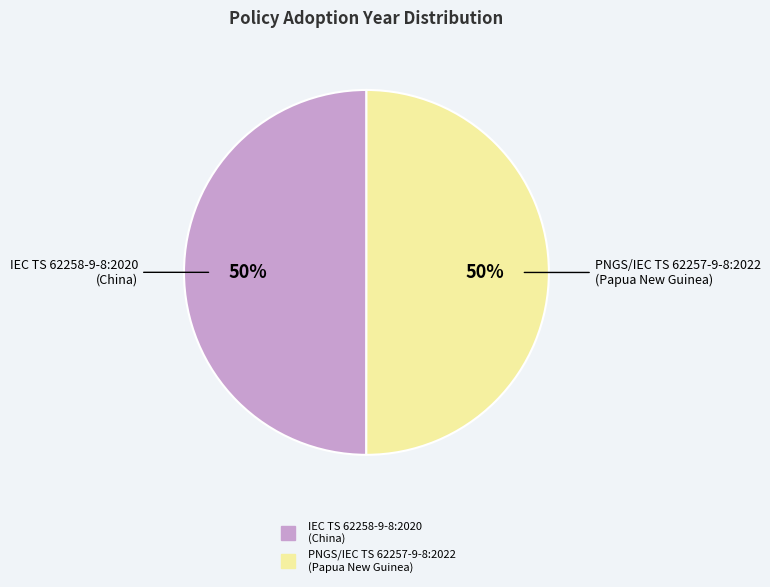

The PNGS/IEC TS 62257-9-8:2022 (Papua New Guinea) slice represents 57% of the pie. True or false?

False